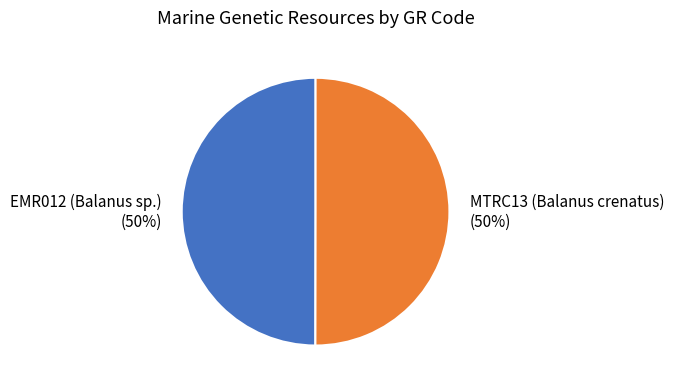

Approximately how many times larger is the value at MTRC13 (Balanus crenatus) compared to EMR012 (Balanus sp.)?

1.0